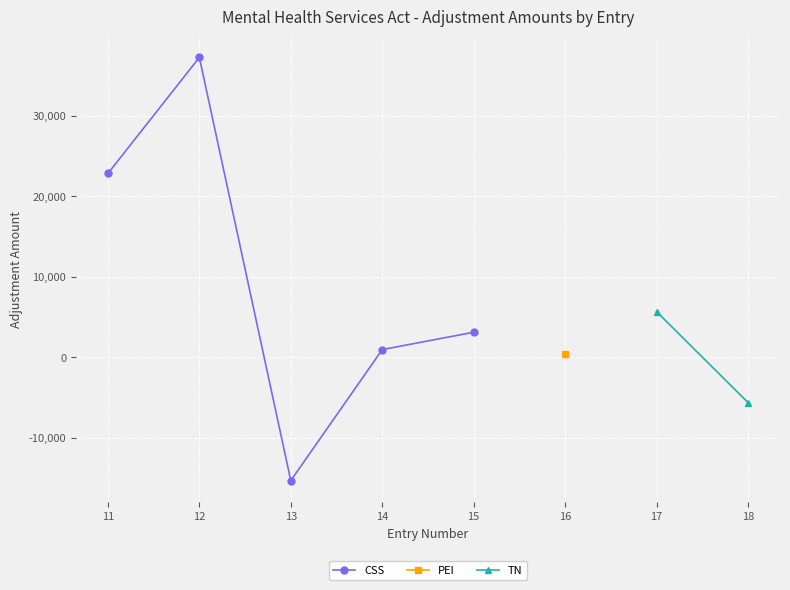

Rank the categories by CSS value from highest to lowest.

12, 11, 15, 14, 13